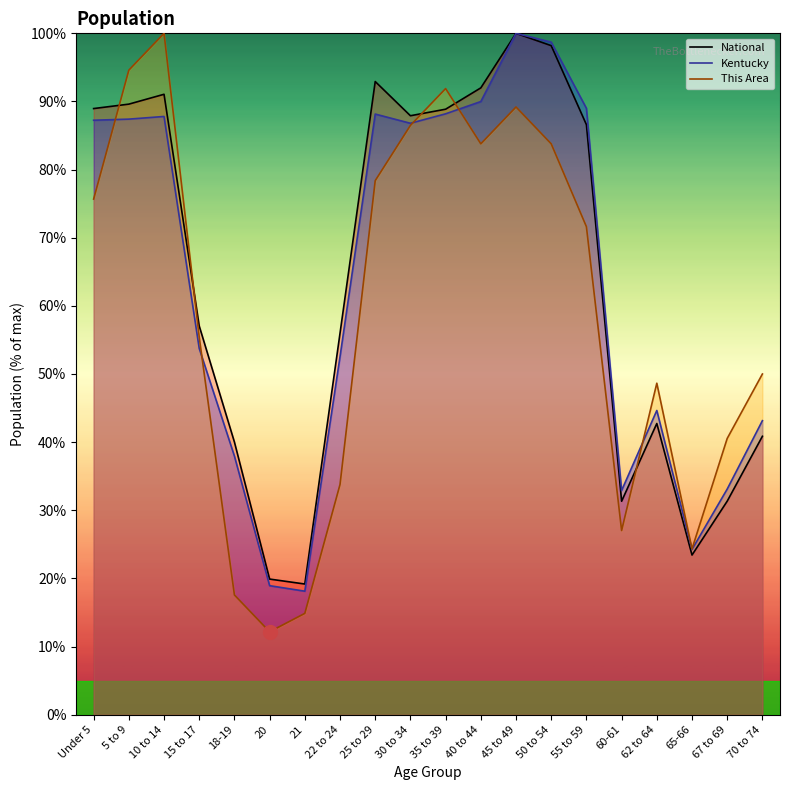

Where does the National series first go above 86?

Under 5